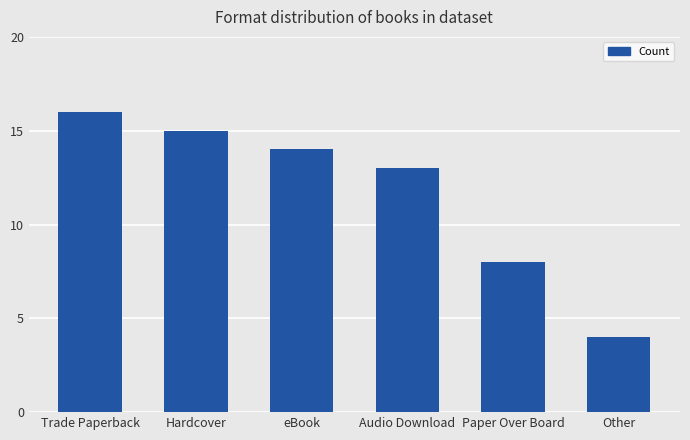

Is it true that the value at Other is 4?

True